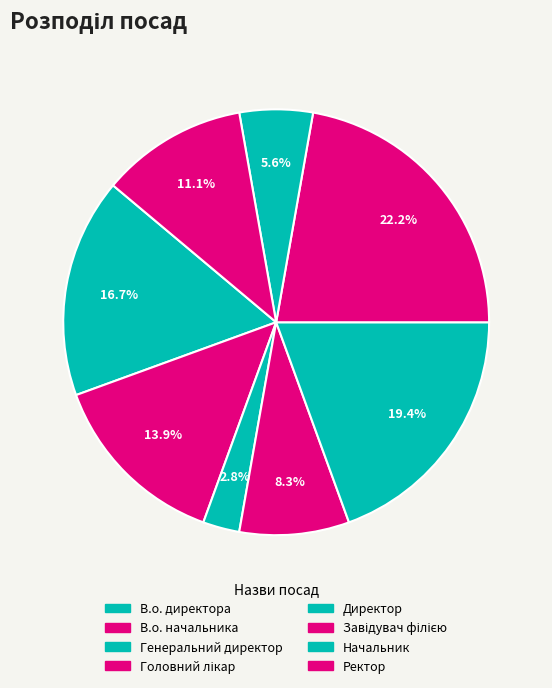

How many segments does this pie chart have?

8